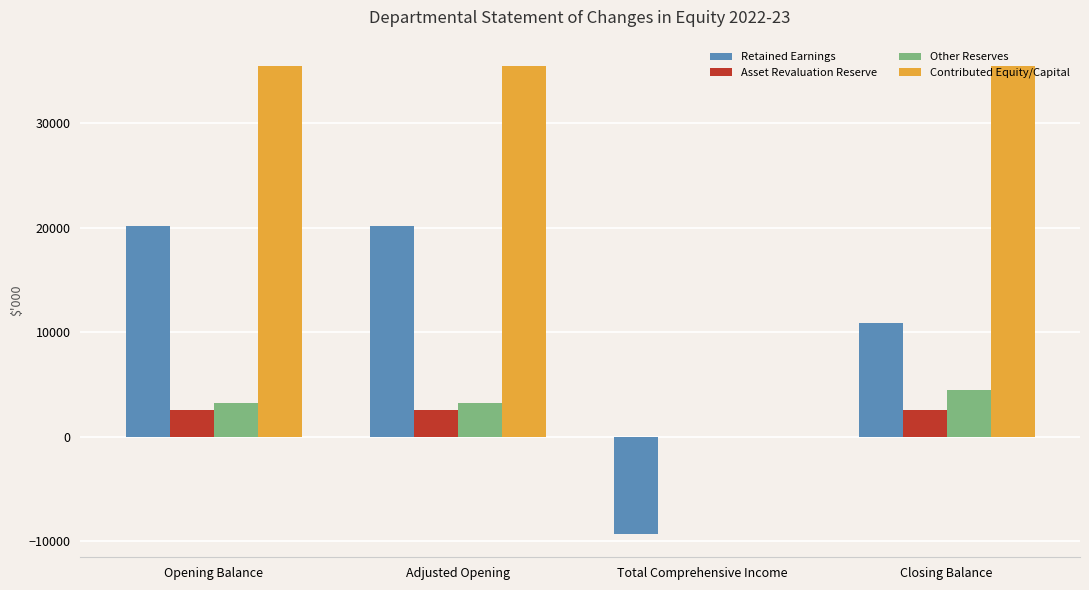

How many groups of bars are there?

4